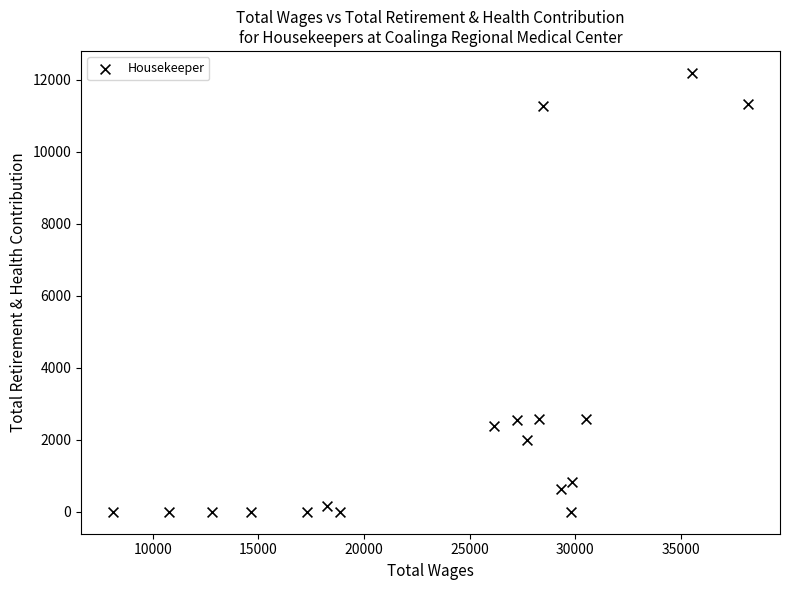

What is the range of Y values (max minus min)?

12187